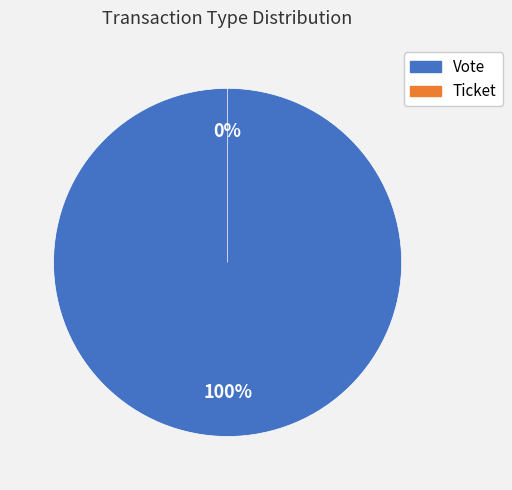

Is it true that Vote is 100% of the pie?

True